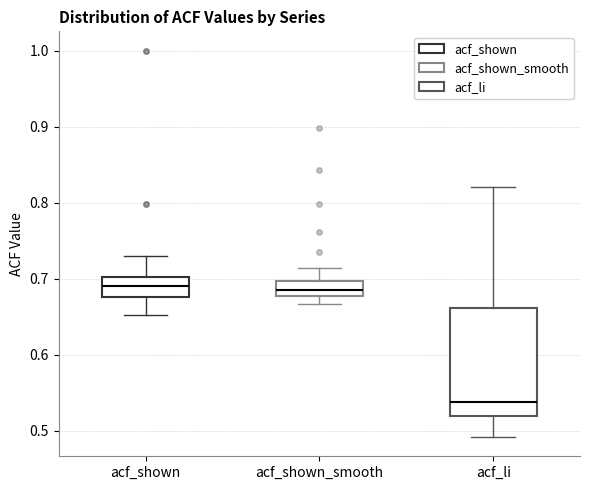

Which box's median line is the lowest?

acf_li